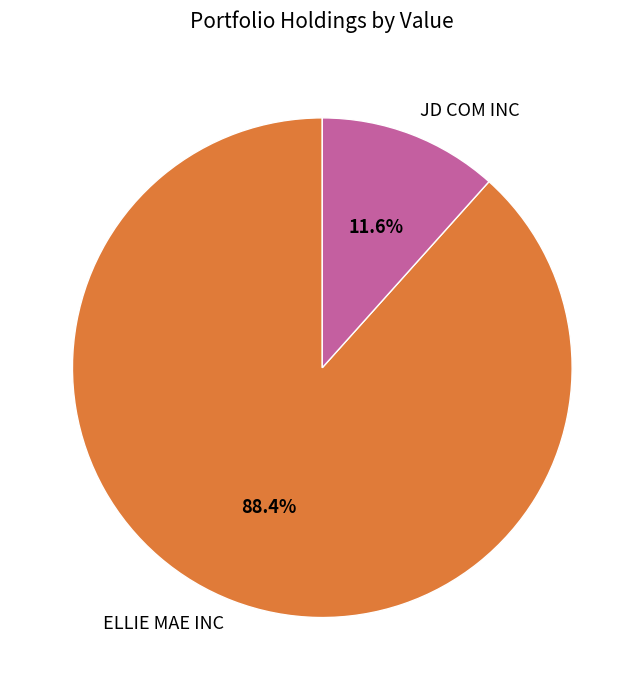

What percentage is the ELLIE MAE INC slice, to the nearest percent?

88%